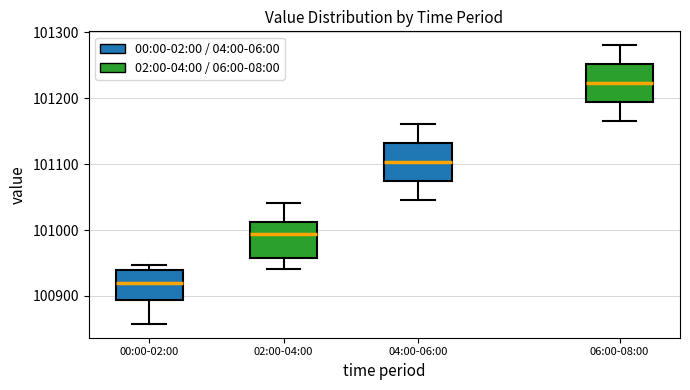

Where does the lower whisker of the box for 00:00-02:00 end on the y-axis? The values are not printed on the chart, so give them approximately, as read against the axis.

100860